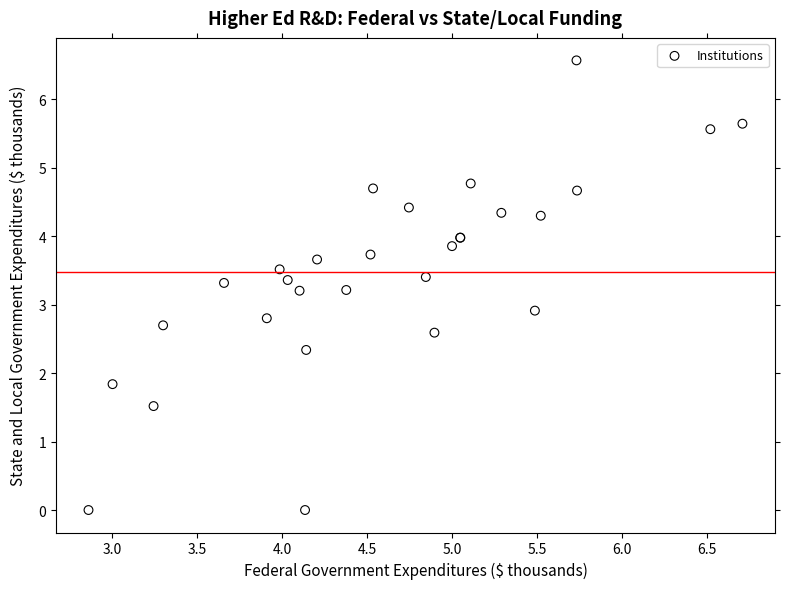

What Y value in the scatter plot is closest to 3?

2.9